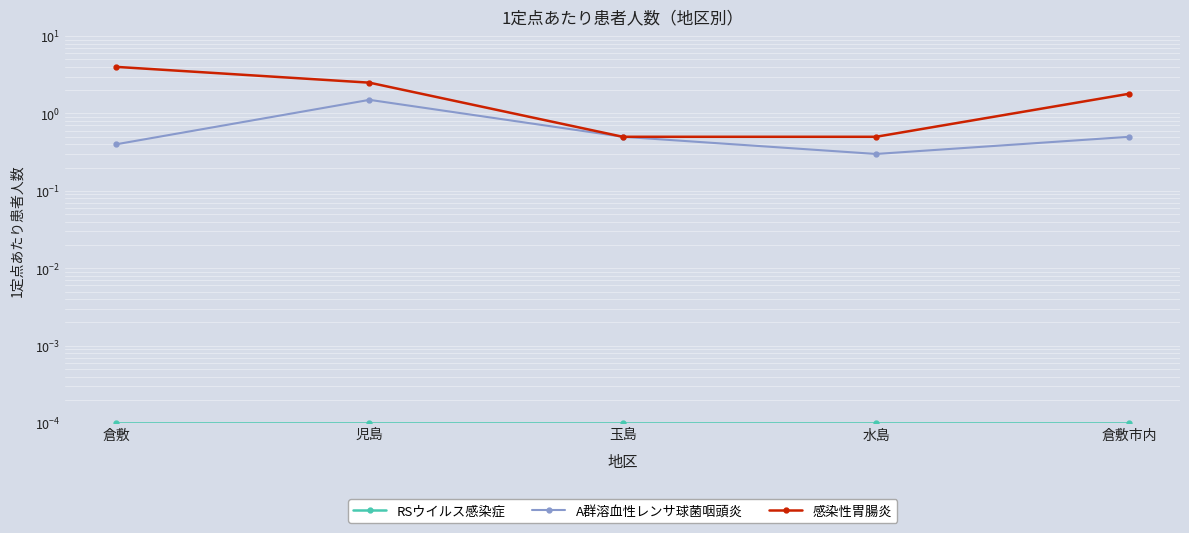

Which series has the largest total across all categories?

感染性胃腸炎